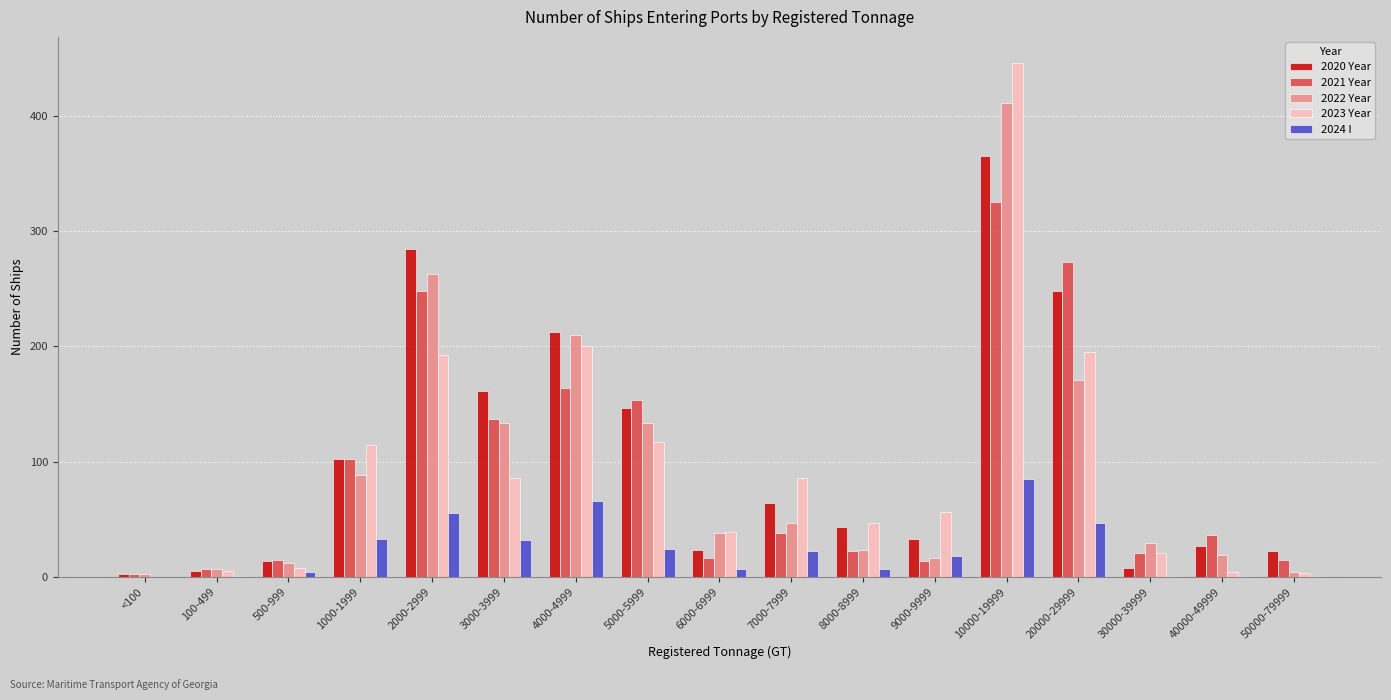

Read the 2023 Year value at 30000-39999.

21